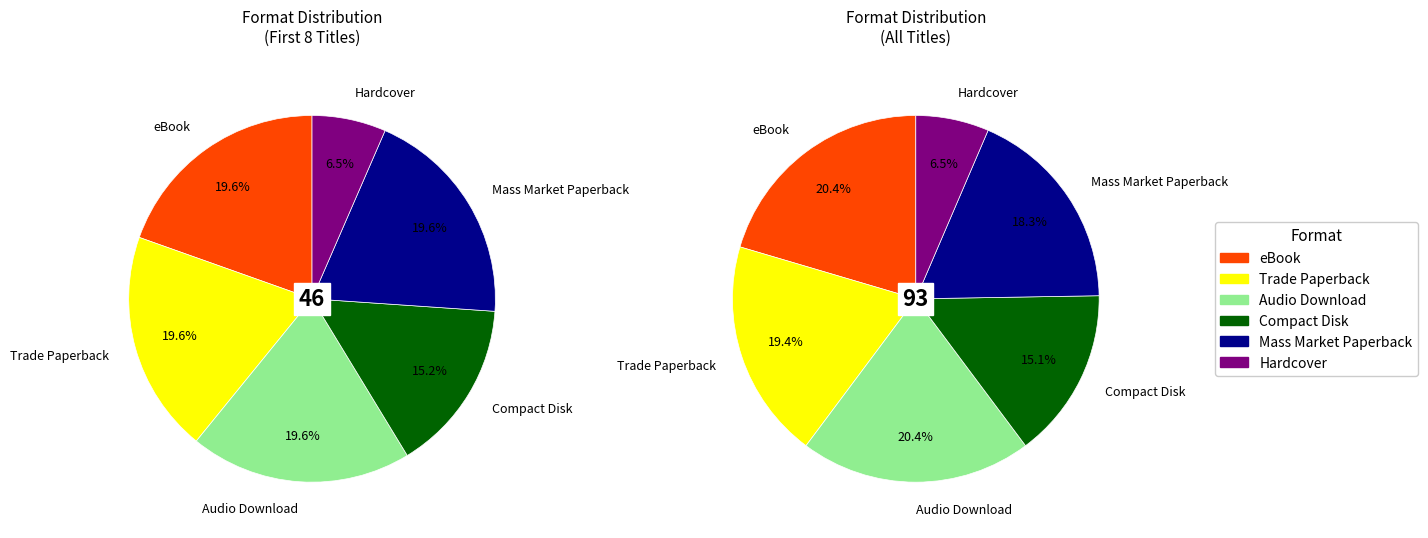

Is Hardcover the majority of the pie?

No